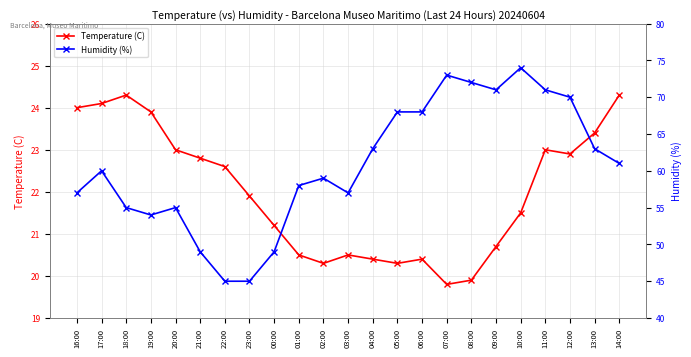

Rank the series by their average value, from highest to lowest.

Humidity (%), Temperature (C)